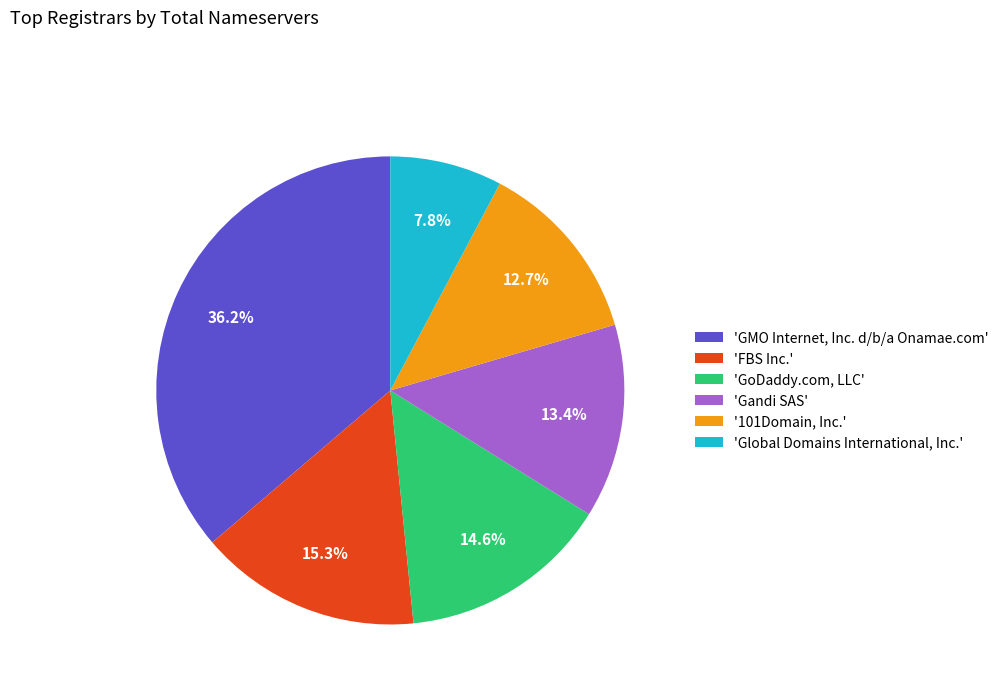

Do 'Gandi SAS' and 'GoDaddy.com, LLC' together represent more than half of the pie?

No